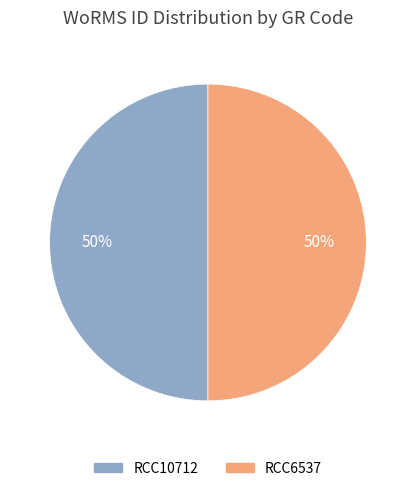

What is the ratio of the value at RCC10712 to the value at RCC6537?

1.0